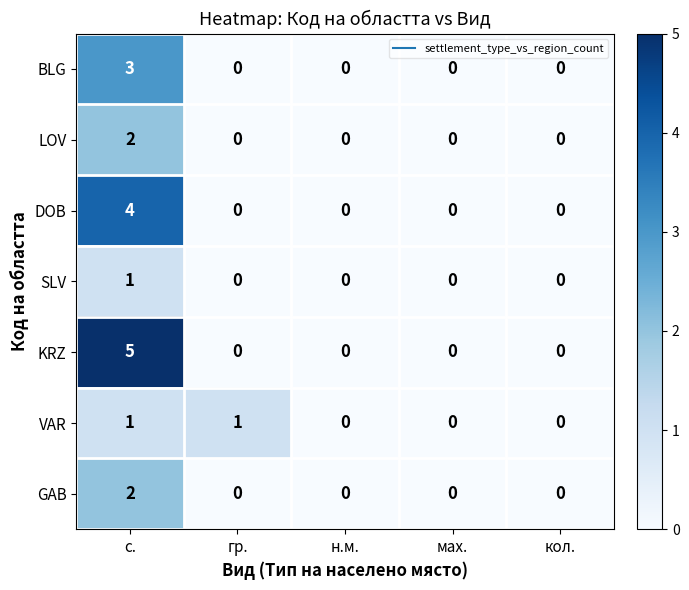

Which series changed the most between гр. and н.м.?

VAR